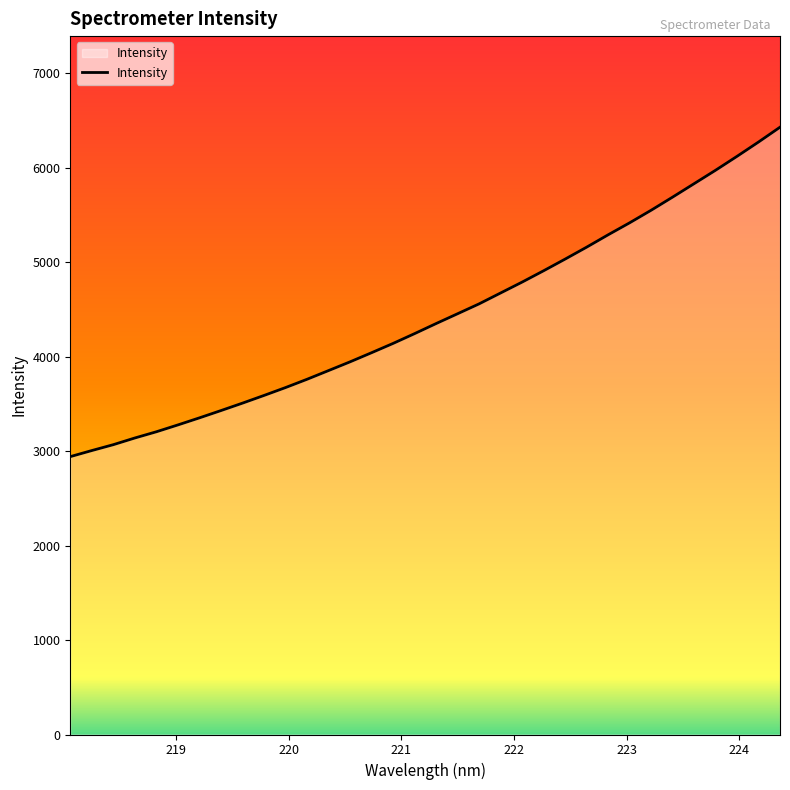

How many categories are shown in the chart?

34